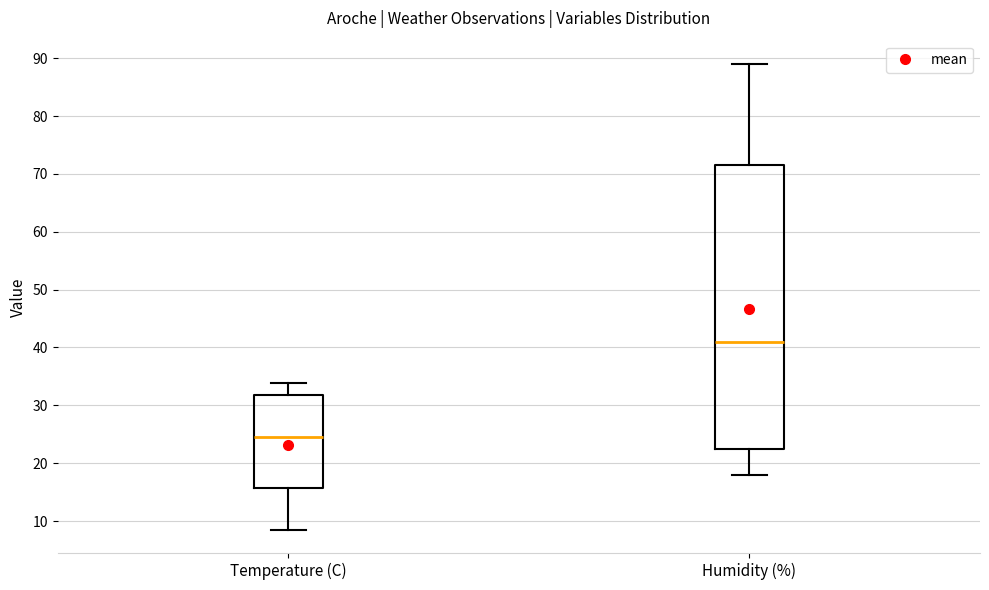

Reading left to right, transcribe this box plot: for each box, give where its median line is, the range the box spans, and where its two whiskers end, as read against the y-axis. The values are not printed on the chart, so give them approximately, as read against the axis.

Temperature (C): median 25, box 16 to 32, whiskers 9 to 34
Humidity (%): median 41, box 23 to 72, whiskers 18 to 89